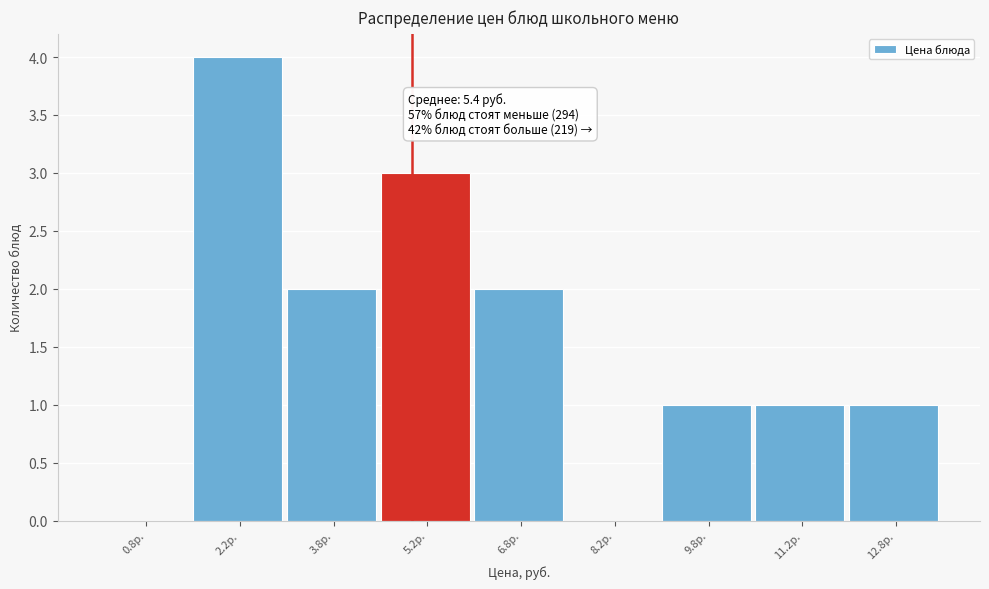

Which range on the x-axis has the tallest bar?

1.5 to 3.0